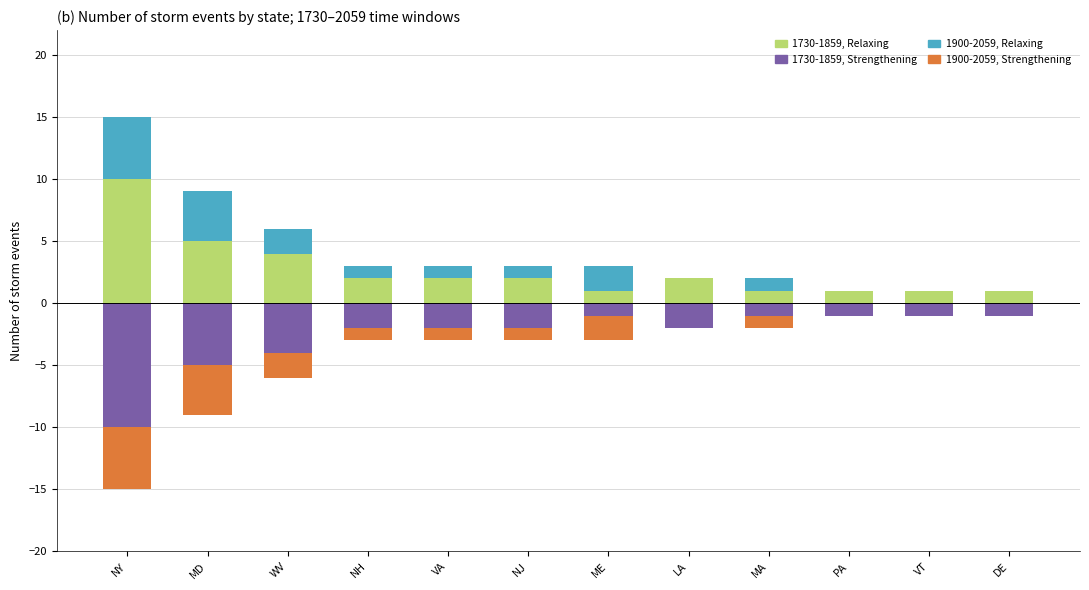

The value of 1900-2059, Events (Relaxing) at MA is 1. True or false?

True